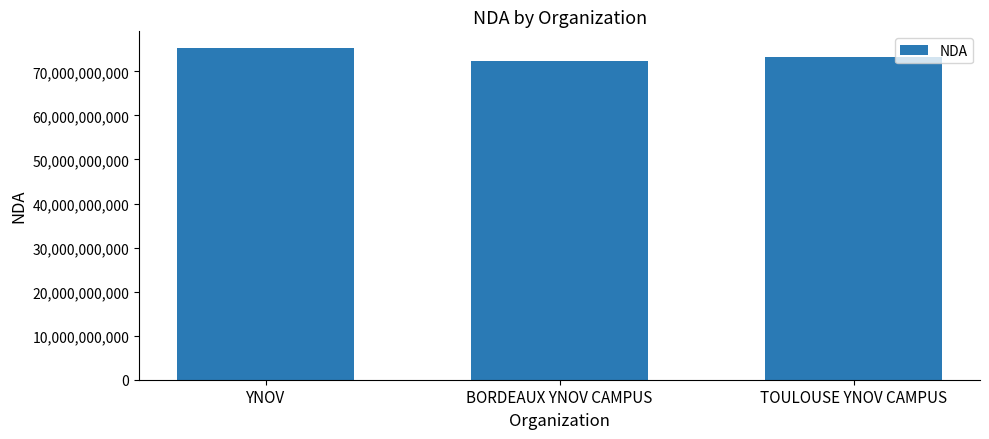

What position from the right is YNOV?

3